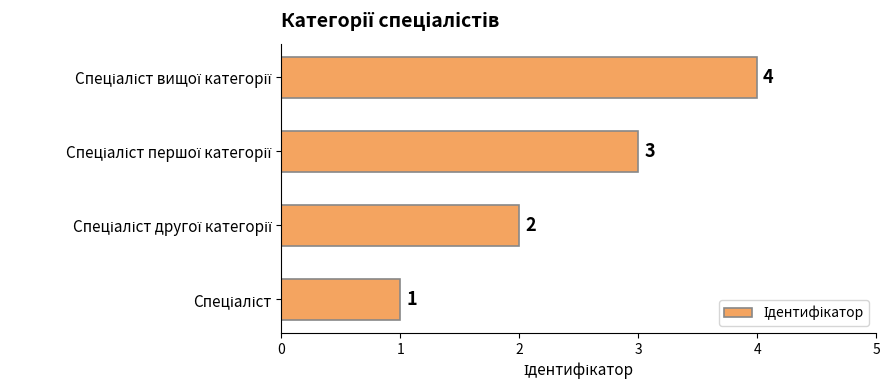

What is the greatest value displayed?

4